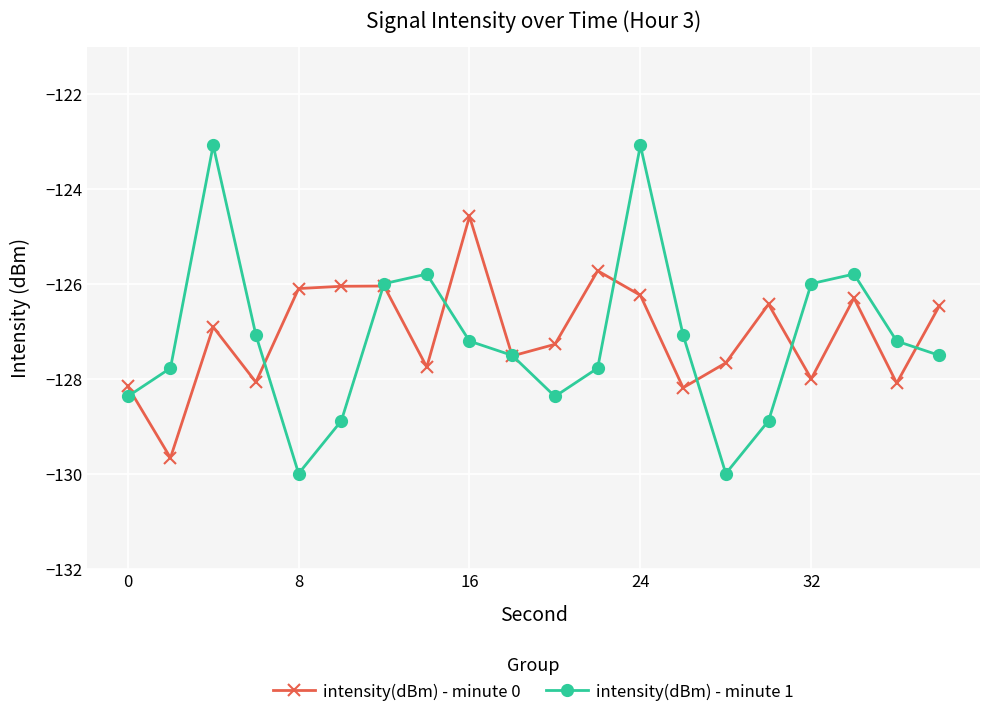

What is the value of the intensity(dBm) - minute 0 point at the 9th from the left?

-124.6